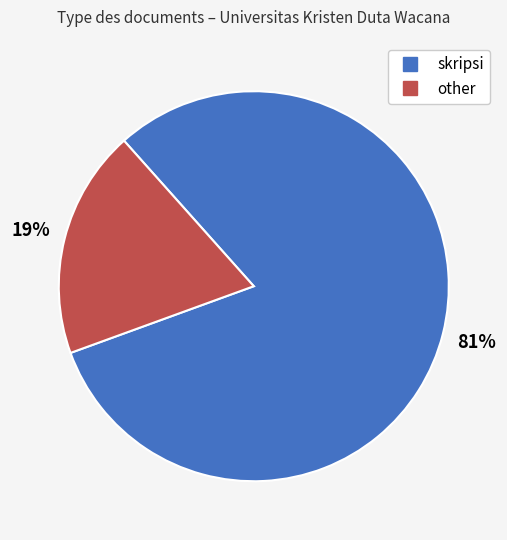

True or false: skripsi accounts for 81% of the total.

True